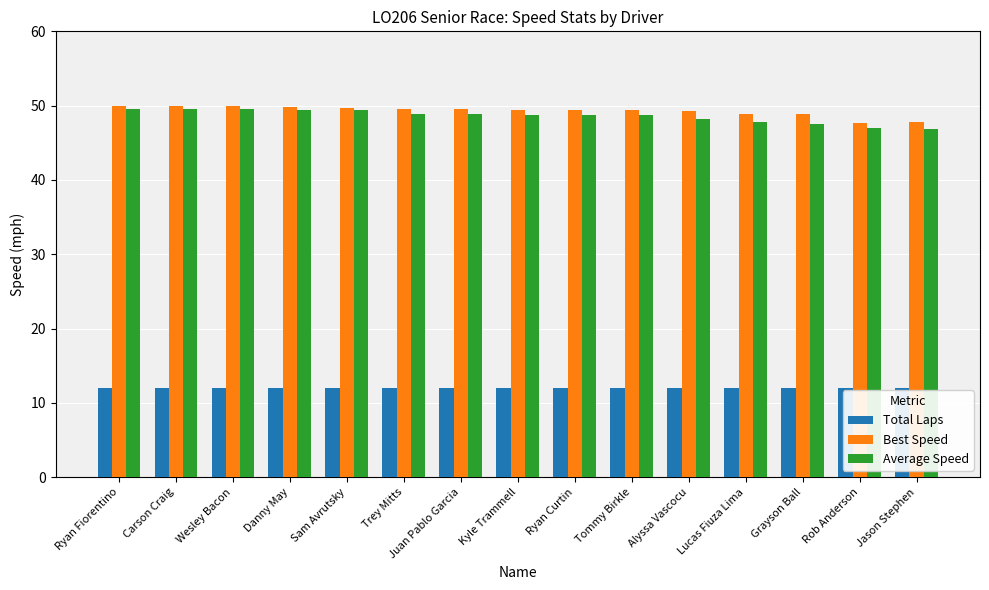

How many data points does each series have?

15